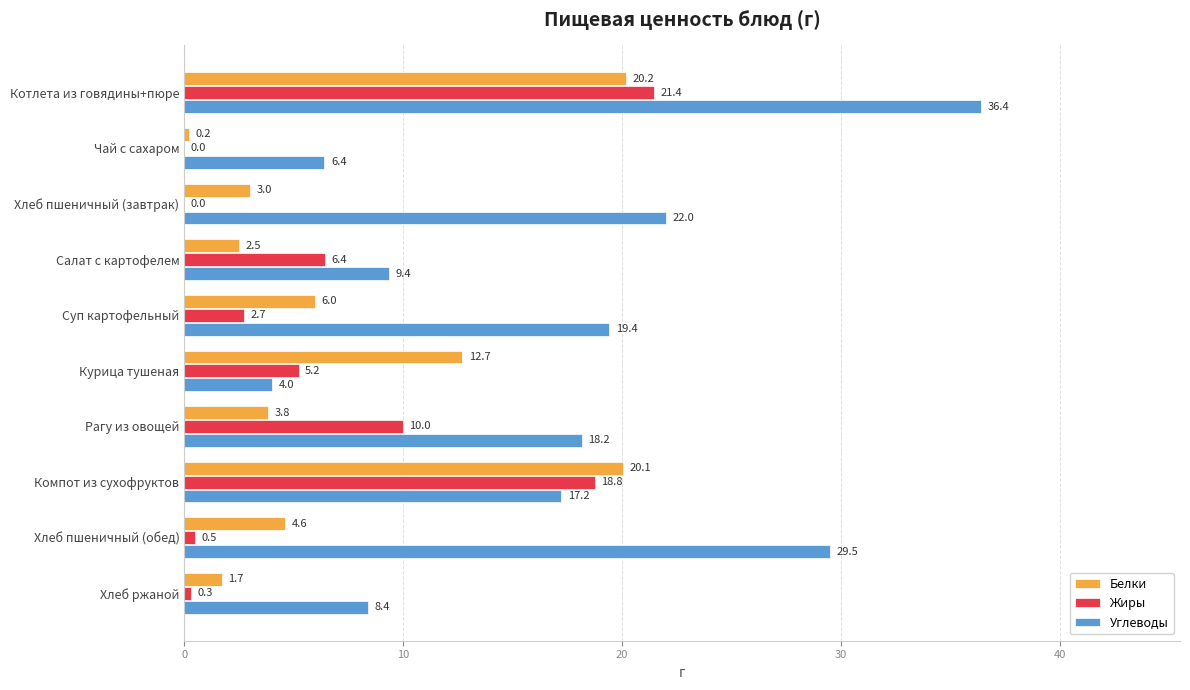

What is the total value across all series at Хлеб ржаной?

10.4